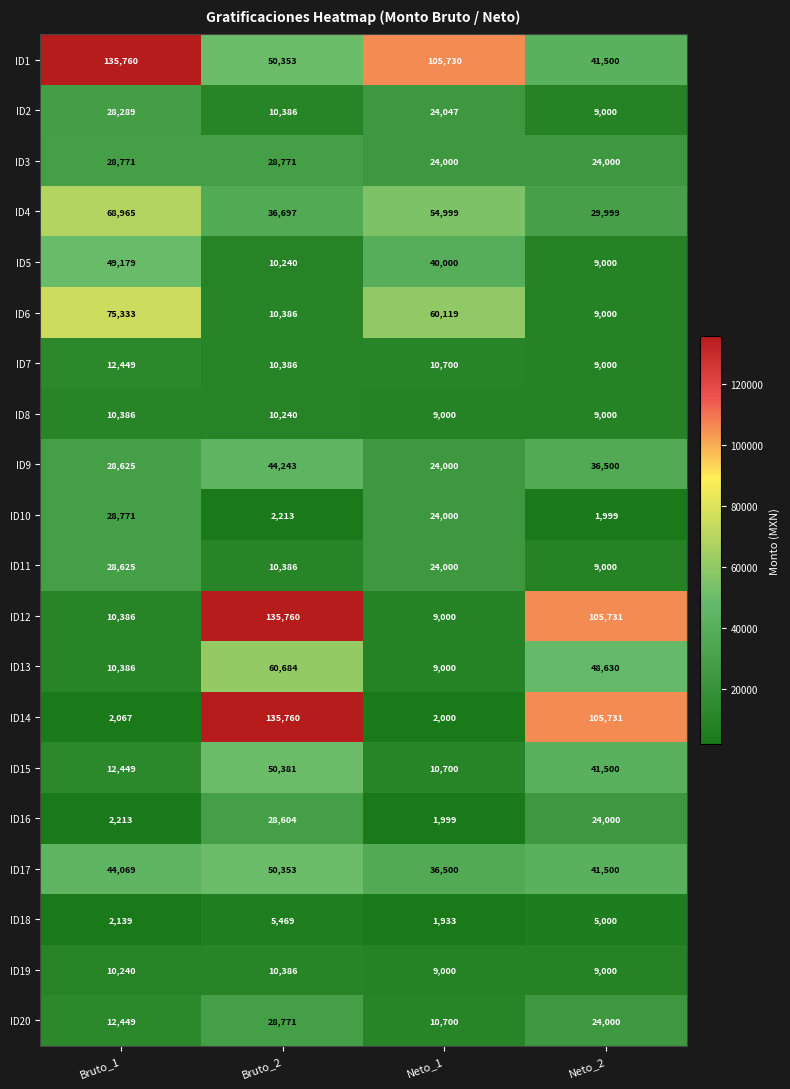

At which category is the sum across all series the highest?

Bruto_2